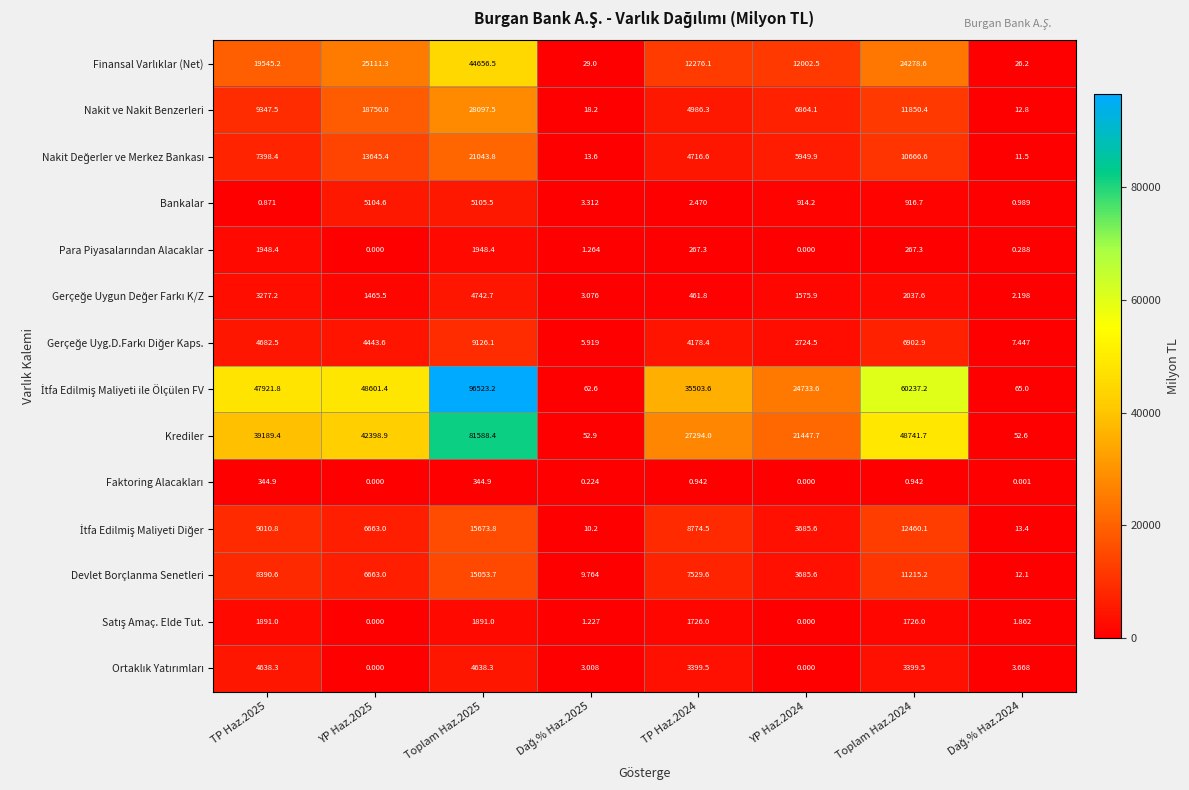

Count the number of categories in the chart.

8